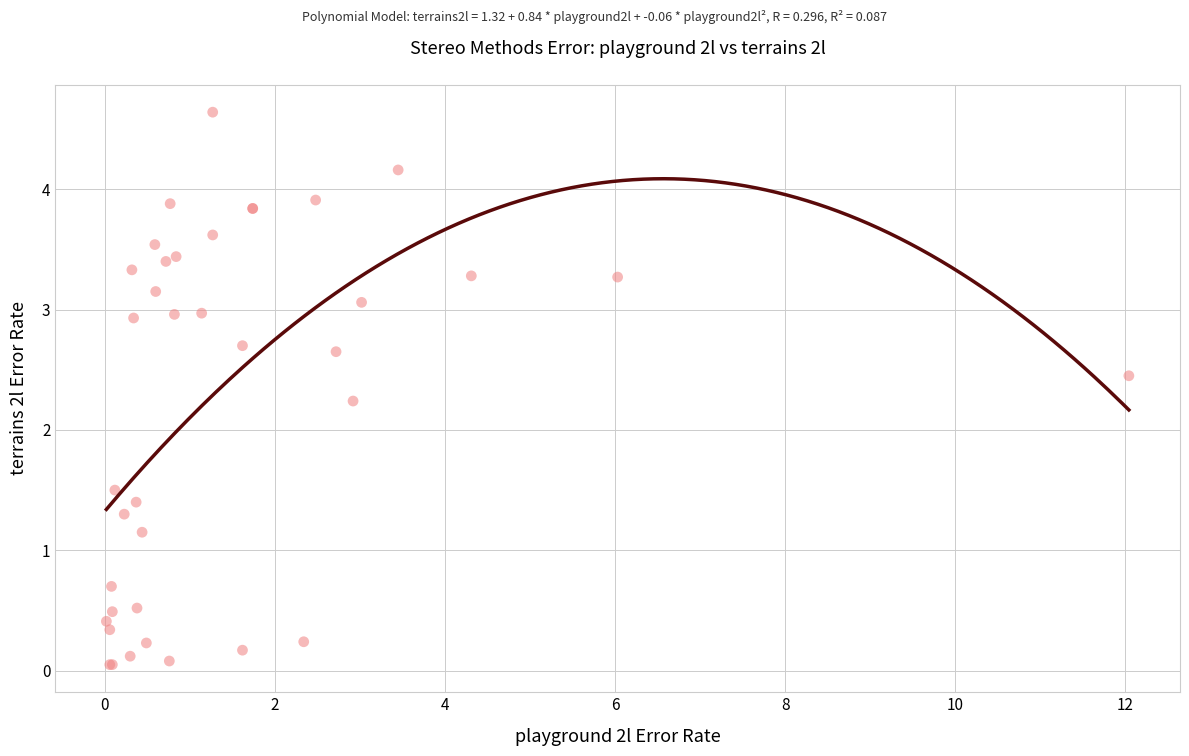

What Y value in the scatter plot is closest to 2?

2.2